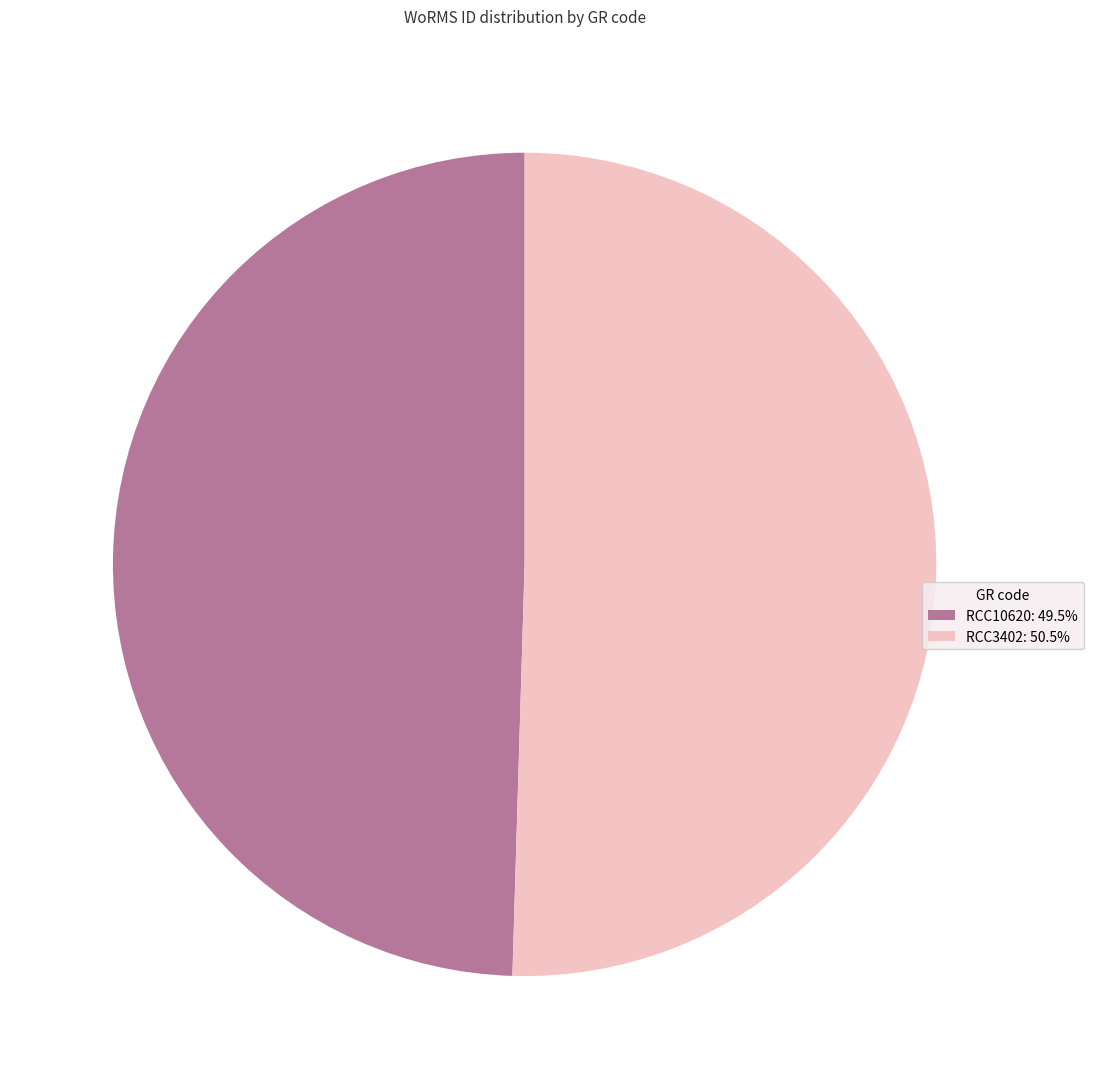

Which slice is the smallest?

RCC10620